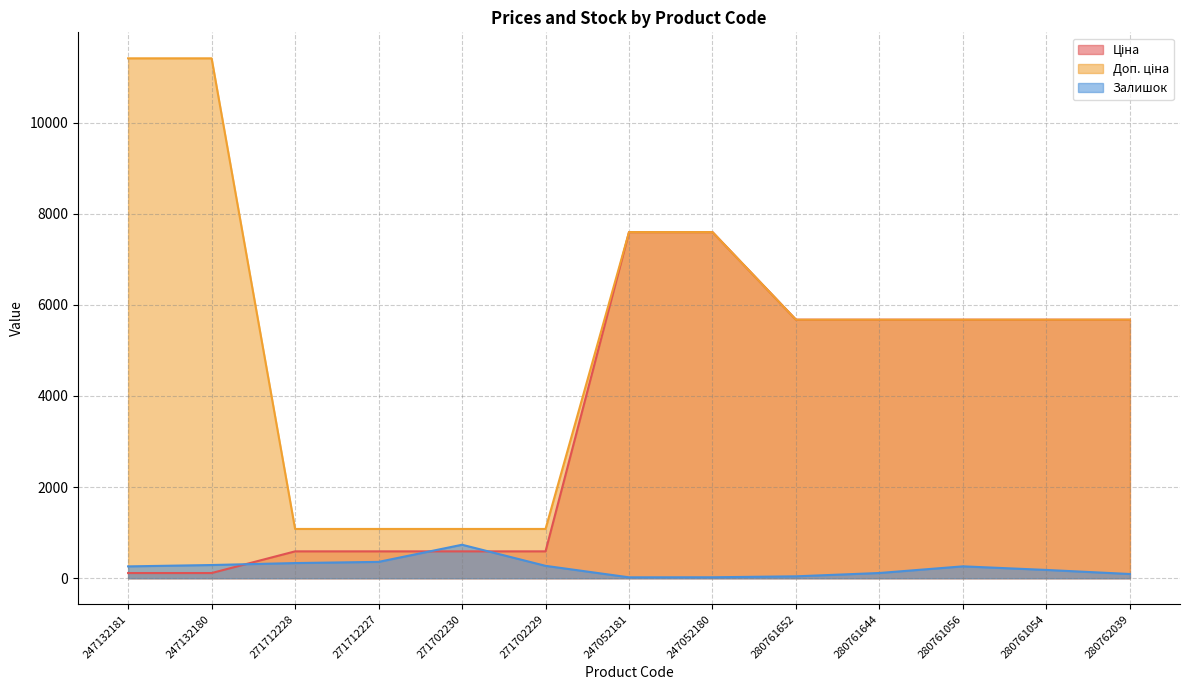

At how many categories does at least one series exceed 3450?

9